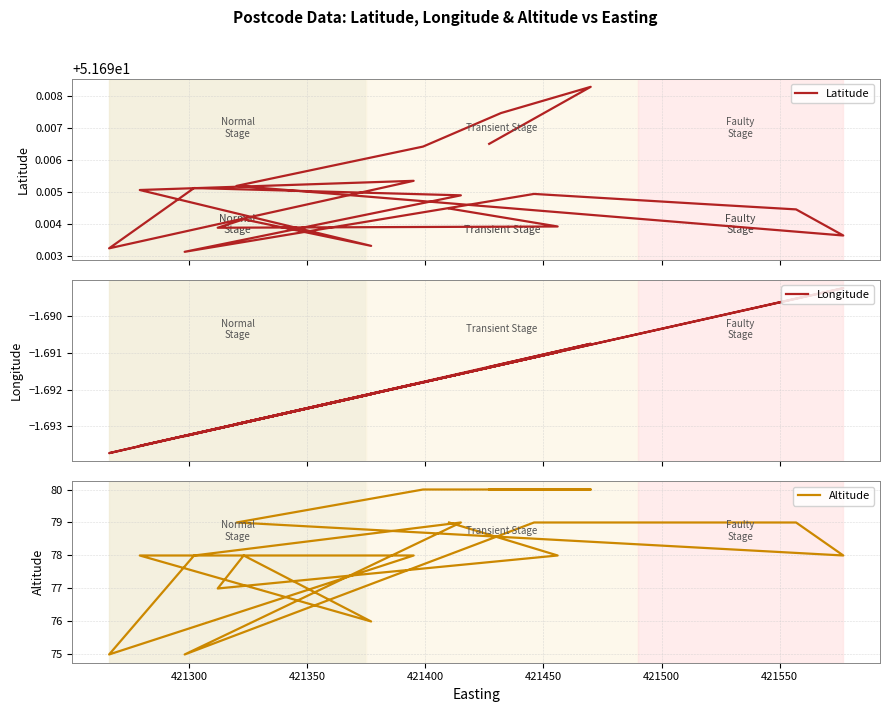

True or false: Altitude and Longitude cross at least once.

False